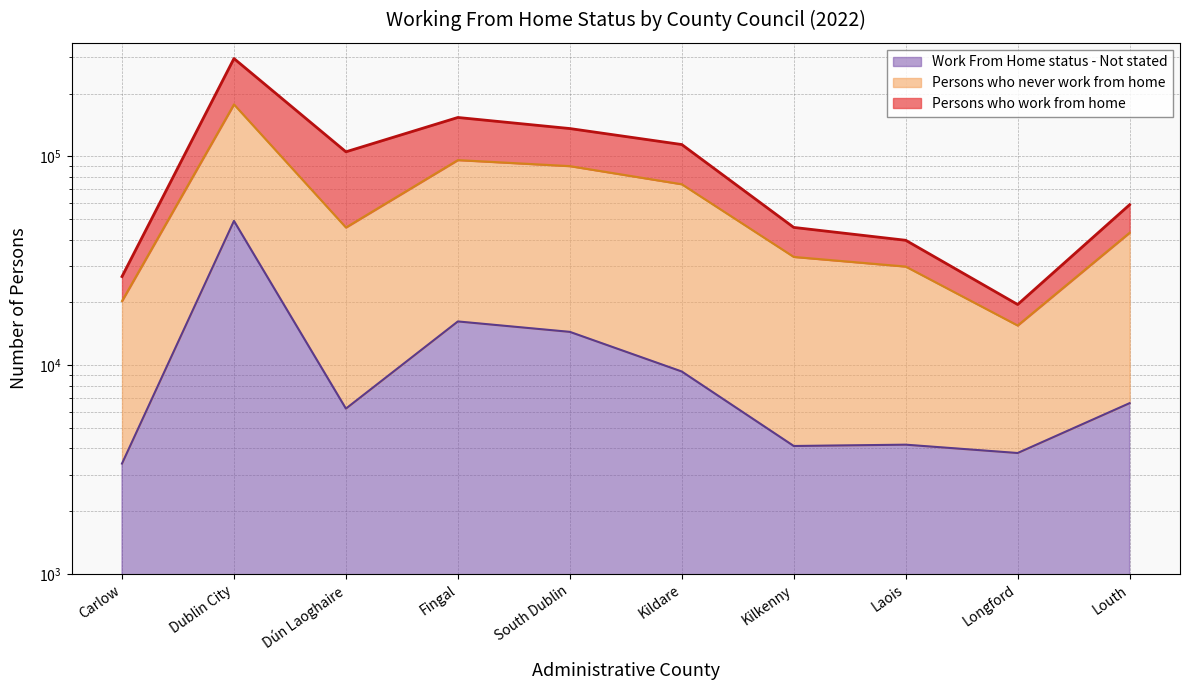

True or false: Persons who never work from home and Work From Home status - Not stated cross at least once.

False